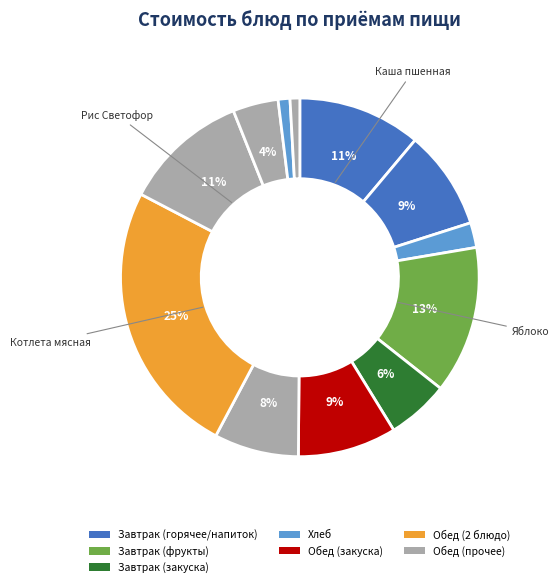

How many slices are in this pie chart?

12